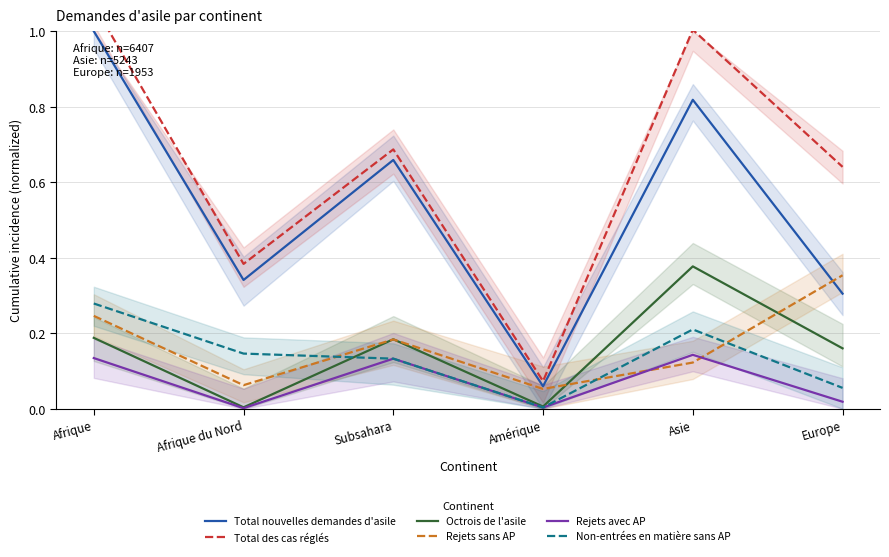

True or false: Rejets sans AP has more than 1 points higher than both neighbors.

False